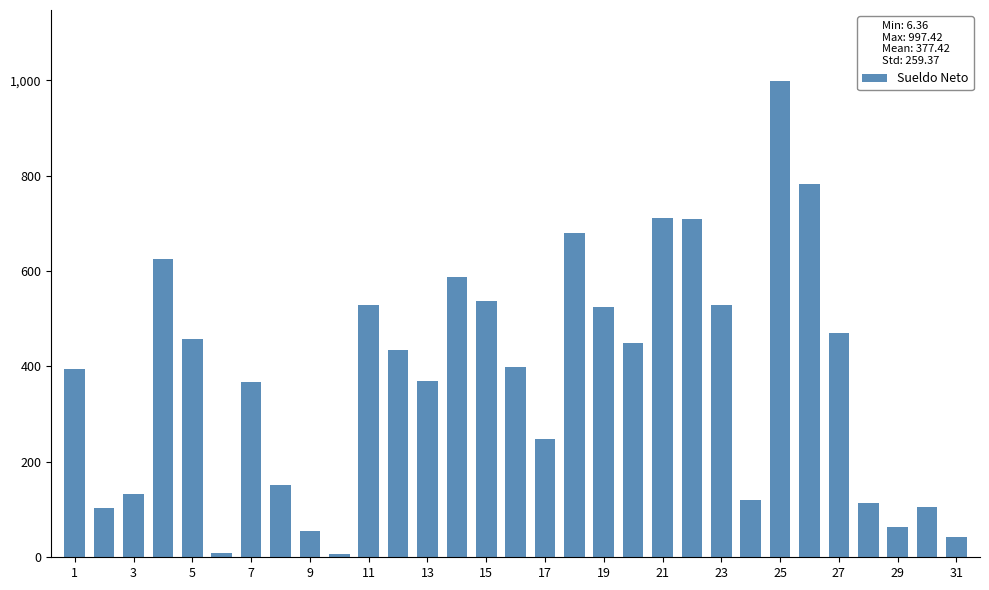

What is the sum of all values?

11700.1